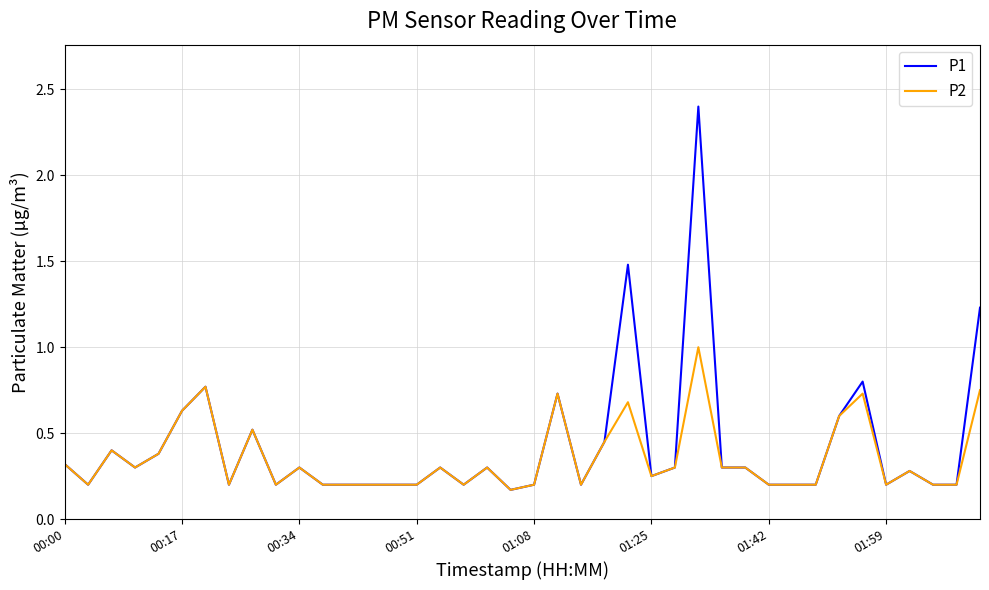

What is the maximum value shown in the chart?

2.4